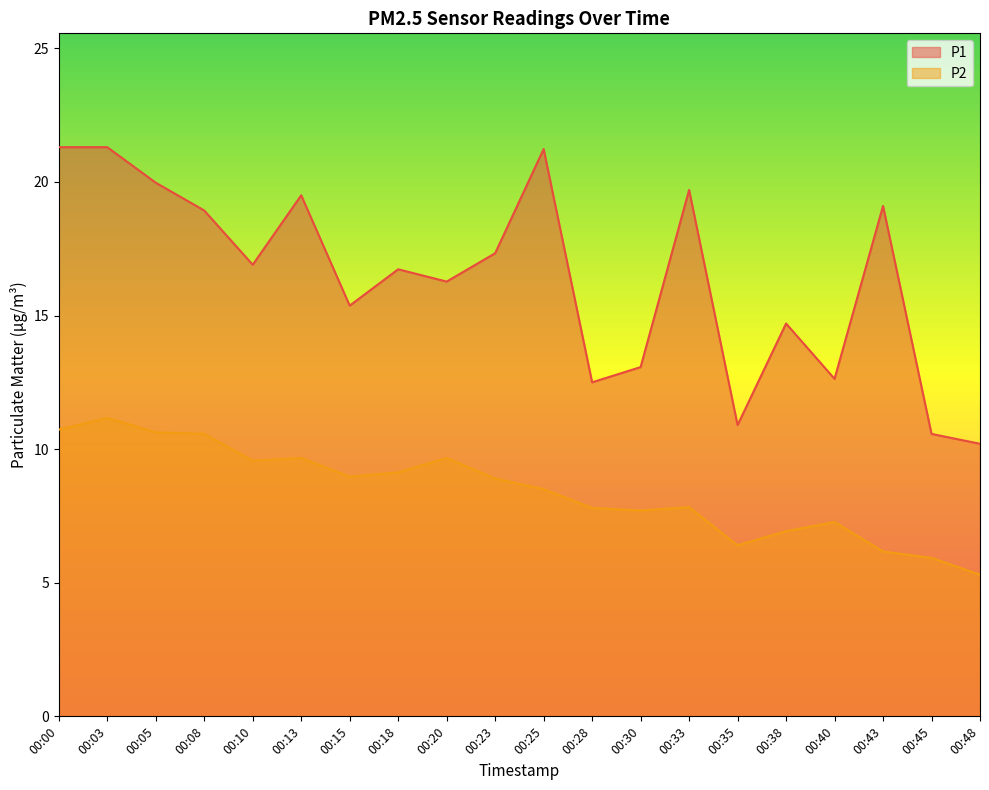

At which label does P2 first exceed 8?

00:00